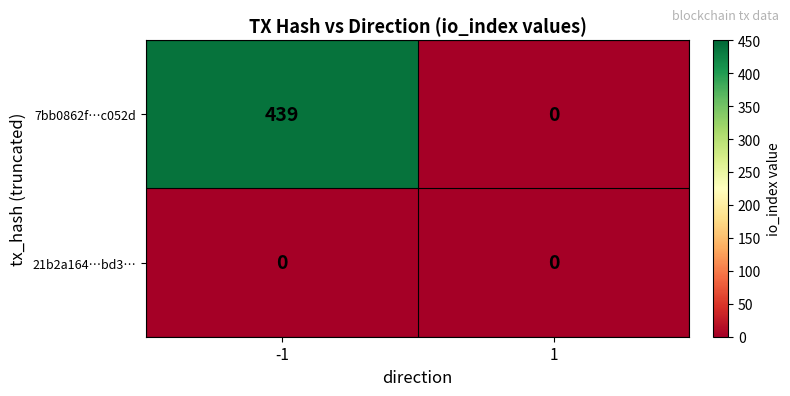

What is the greatest value displayed?

439